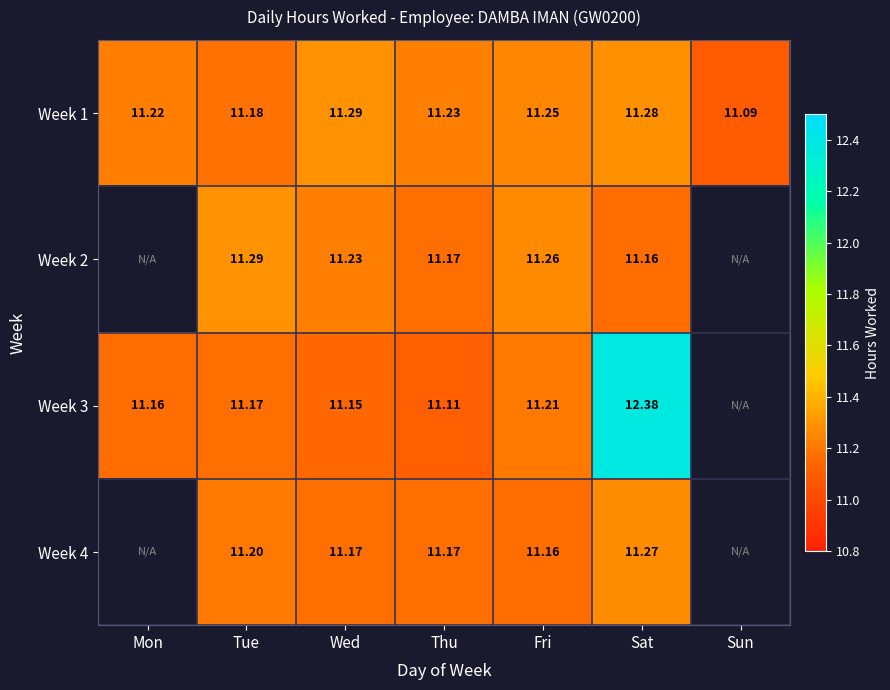

Rank the categories by Week 1 value from lowest to highest.

Sun, Tue, Mon, Thu, Fri, Sat, Wed